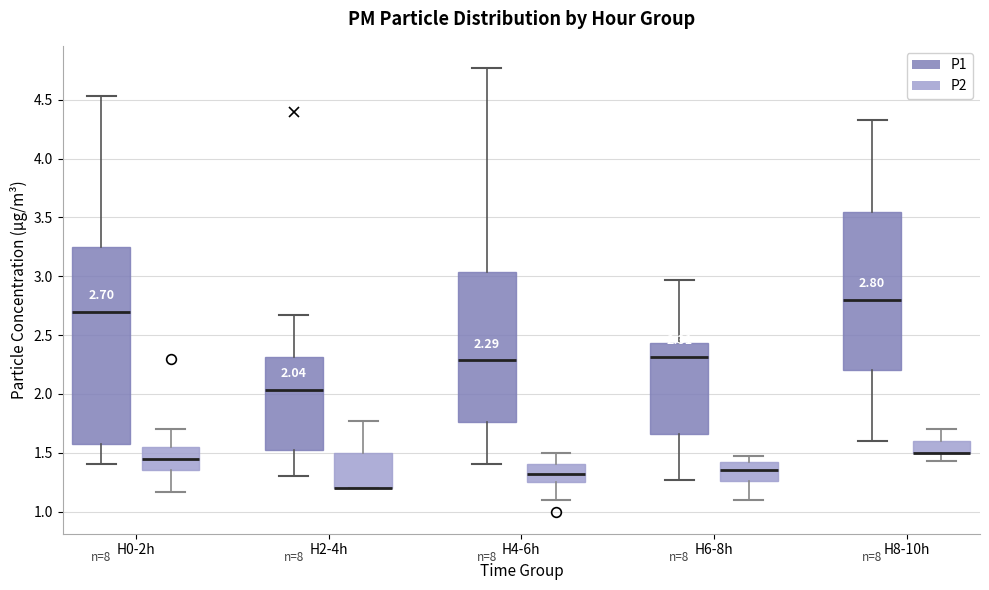

Comparing the boxes themselves (not the whiskers), which one is the tallest?

H0-2h (P1)